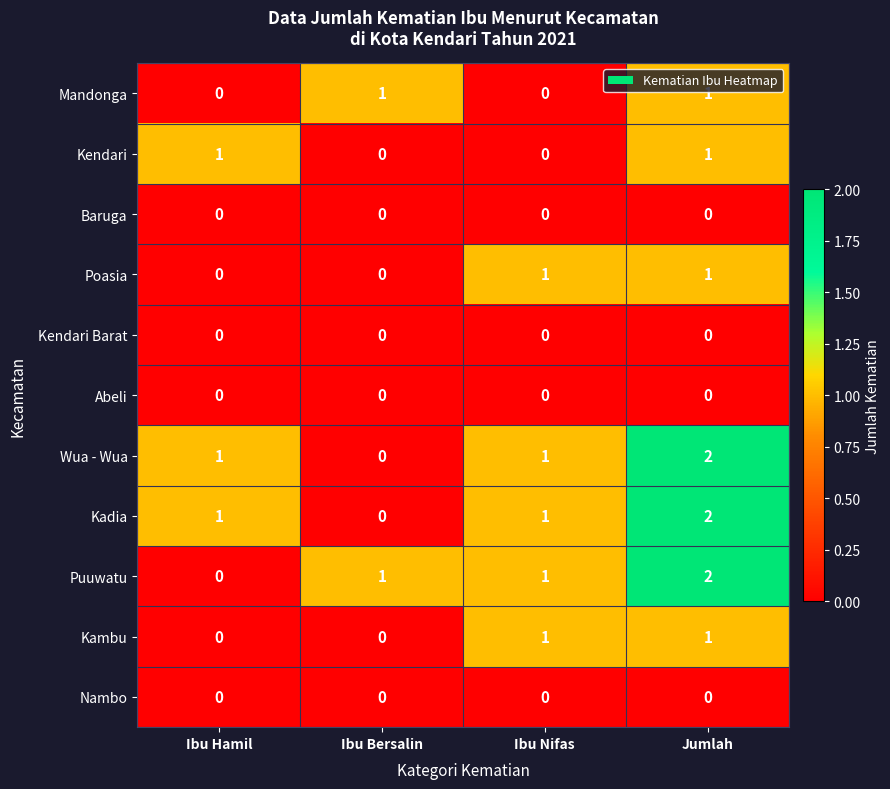

Which category has the highest value across all series?

Jumlah